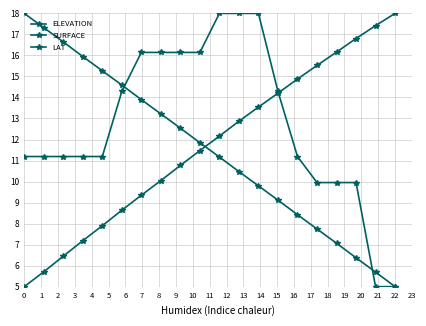

What is the average value of the SURFACE series?

12.7